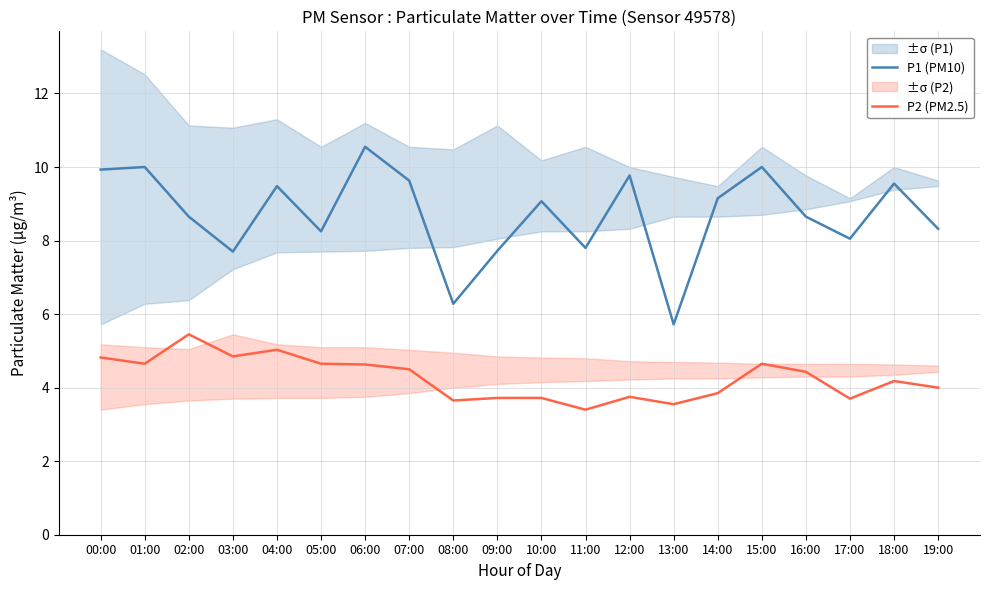

What is the label of the 5th point from the right?

15:00